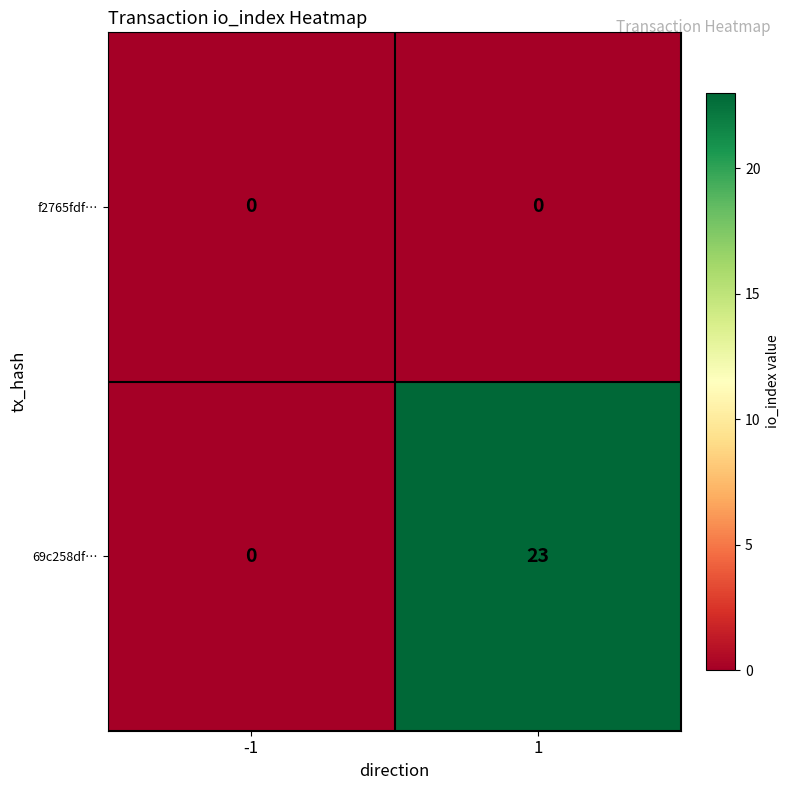

What is the difference between the maximum and minimum values in the 69c258df… series?

23